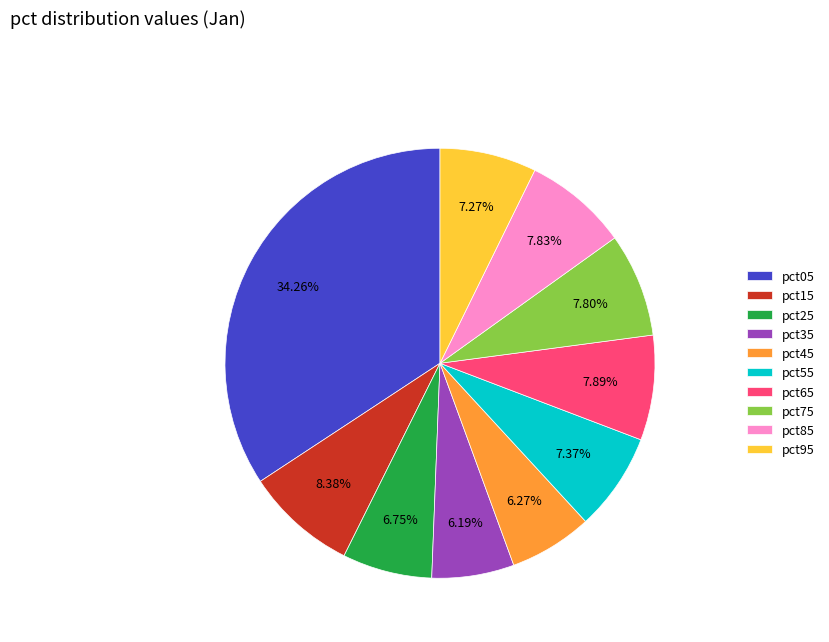

What percentage is NOT represented by pct15?

91.6%